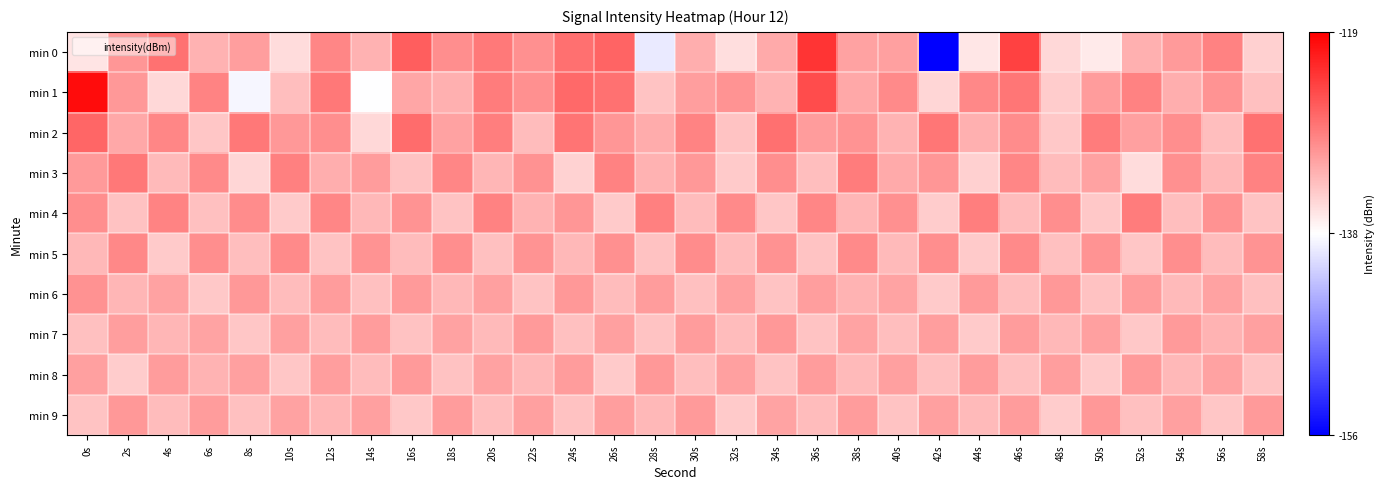

Reading left to right, extract all data points from this chart.

min 0: 0s=-135.6	2s=-129.9	4s=-127.3	6s=-131.9	8s=-130.6	10s=-135.0	12s=-128.8	14s=-131.9	16s=-125.9	18s=-129.3	20s=-127.9	22s=-129.5	24s=-127.2	26s=-126.4	28s=-139.1	30s=-131.7	32s=-135.2	34s=-131.3	36s=-122.8	38s=-130.8	40s=-130.6	42s=-156.0	44s=-135.6	46s=-123.9	48s=-134.7	50s=-135.9	52s=-131.8	54s=-130.2	56s=-128.5	58s=-134.0
min 1: 0s=-119.9	2s=-130.0	4s=-134.6	6s=-128.6	8s=-138.2	10s=-132.9	12s=-127.8	14s=-137.5	16s=-131.0	18s=-131.7	20s=-128.0	22s=-129.5	24s=-126.8	26s=-127.3	28s=-133.2	30s=-130.5	32s=-129.8	34s=-132.1	36s=-124.6	38s=-131.2	40s=-129.1	42s=-134.5	44s=-128.9	46s=-127.6	48s=-133.8	50s=-130.3	52s=-128.4	54s=-131.6	56s=-129.7	58s=-132.9
min 2: 0s=-126.5	2s=-131.2	4s=-128.7	6s=-133.4	8s=-127.8	10s=-130.1	12s=-129.3	14s=-134.7	16s=-126.9	18s=-130.8	20s=-128.2	22s=-132.6	24s=-127.4	26s=-129.9	28s=-131.5	30s=-128.6	32s=-133.2	34s=-127.1	36s=-130.4	38s=-129.7	40s=-132.1	42s=-127.6	44s=-131.8	46s=-129.2	48s=-133.5	50s=-128.0	52s=-130.7	54s=-129.4	56s=-132.8	58s=-127.3
min 3: 0s=-130.2	2s=-127.8	4s=-132.5	6s=-129.1	8s=-134.6	10s=-128.3	12s=-131.7	14s=-130.4	16s=-133.1	18s=-128.8	20s=-132.2	22s=-129.6	24s=-134.3	26s=-128.5	28s=-131.9	30s=-130.1	32s=-133.7	34s=-129.3	36s=-132.8	38s=-128.1	40s=-131.4	42s=-129.9	44s=-134.1	46s=-128.7	48s=-132.6	50s=-130.8	52s=-134.9	54s=-129.5	56s=-132.3	58s=-128.4
min 4: 0s=-129.4	2s=-133.1	4s=-128.6	6s=-132.9	8s=-129.2	10s=-133.6	12s=-128.8	14s=-132.4	16s=-129.7	18s=-133.3	20s=-128.5	22s=-132.1	24s=-129.9	26s=-133.7	28s=-128.3	30s=-132.6	32s=-129.1	34s=-133.4	36s=-128.7	38s=-132.2	40s=-129.5	42s=-133.8	44s=-128.2	46s=-132.7	48s=-129.3	50s=-133.5	52s=-128.1	54s=-132.8	56s=-129.6	58s=-133.2
min 5: 0s=-132.3	2s=-128.9	4s=-133.6	6s=-129.4	8s=-132.8	10s=-129.1	12s=-133.2	14s=-129.7	16s=-132.6	18s=-129.3	20s=-133.0	22s=-129.8	24s=-132.4	26s=-129.5	28s=-133.1	30s=-129.2	32s=-132.7	34s=-129.6	36s=-133.3	38s=-129.0	40s=-132.5	42s=-129.4	44s=-133.7	46s=-129.1	48s=-132.9	50s=-129.7	52s=-133.4	54s=-129.3	56s=-132.6	58s=-129.8
min 6: 0s=-129.6	2s=-132.2	4s=-130.8	6s=-133.5	8s=-130.1	10s=-132.7	12s=-130.4	14s=-133.0	16s=-130.2	18s=-132.4	20s=-130.6	22s=-133.2	24s=-130.0	26s=-132.6	28s=-130.3	30s=-132.9	32s=-130.7	34s=-133.3	36s=-130.5	38s=-132.1	40s=-130.9	42s=-133.6	44s=-130.2	46s=-132.8	48s=-130.1	50s=-133.1	52s=-130.4	54s=-132.5	56s=-130.8	58s=-133.0
min 7: 0s=-133.0	2s=-130.5	4s=-132.2	6s=-130.9	8s=-133.4	10s=-130.6	12s=-132.7	14s=-130.3	16s=-133.1	18s=-130.8	20s=-132.5	22s=-130.2	24s=-132.9	26s=-130.7	28s=-133.2	30s=-130.4	32s=-132.6	34s=-130.1	36s=-133.3	38s=-130.9	40s=-132.8	42s=-130.5	44s=-133.6	46s=-130.3	48s=-132.4	50s=-130.7	52s=-133.5	54s=-130.2	56s=-132.1	58s=-130.6
min 8: 0s=-130.6	2s=-133.8	4s=-130.3	6s=-132.1	8s=-130.7	10s=-133.4	12s=-130.5	14s=-132.6	16s=-130.2	18s=-133.1	20s=-130.8	22s=-132.3	24s=-130.4	26s=-133.7	28s=-130.1	30s=-132.8	32s=-130.6	34s=-133.2	36s=-130.4	38s=-132.5	40s=-130.7	42s=-133.0	44s=-130.3	46s=-132.9	48s=-130.5	50s=-133.6	52s=-130.2	54s=-132.4	56s=-130.8	58s=-133.3
min 9: 0s=-133.3	2s=-130.1	4s=-132.7	6s=-130.4	8s=-133.0	10s=-130.8	12s=-132.2	14s=-130.6	16s=-133.5	18s=-130.3	20s=-132.8	22s=-130.7	24s=-133.1	26s=-130.5	28s=-132.4	30s=-130.2	32s=-133.6	34s=-130.9	36s=-132.6	38s=-130.3	40s=-133.2	42s=-130.7	44s=-132.5	46s=-130.4	48s=-133.8	50s=-130.1	52s=-132.9	54s=-130.6	56s=-133.4	58s=-130.2